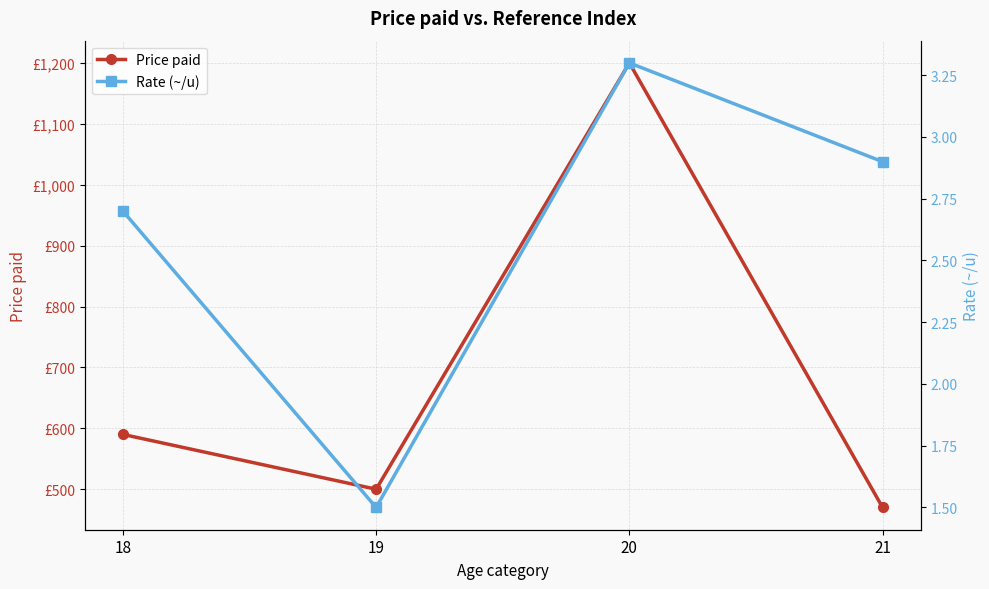

What is the average value of the Price paid series?

690.0